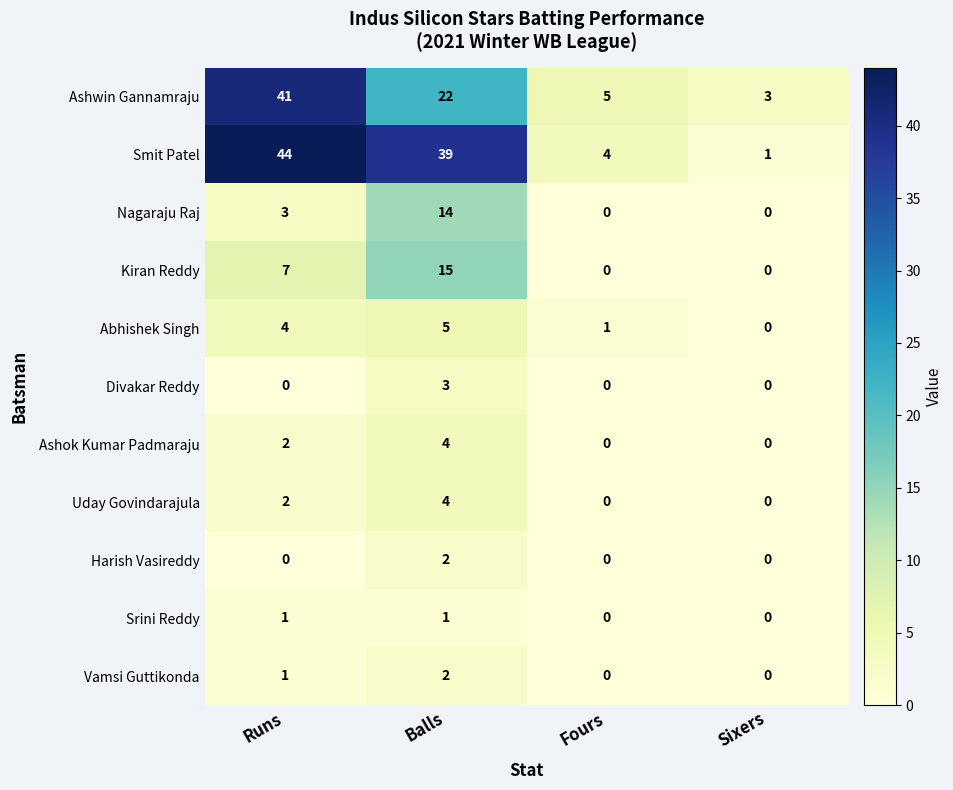

What is the sum of all Vamsi Guttikonda values?

3